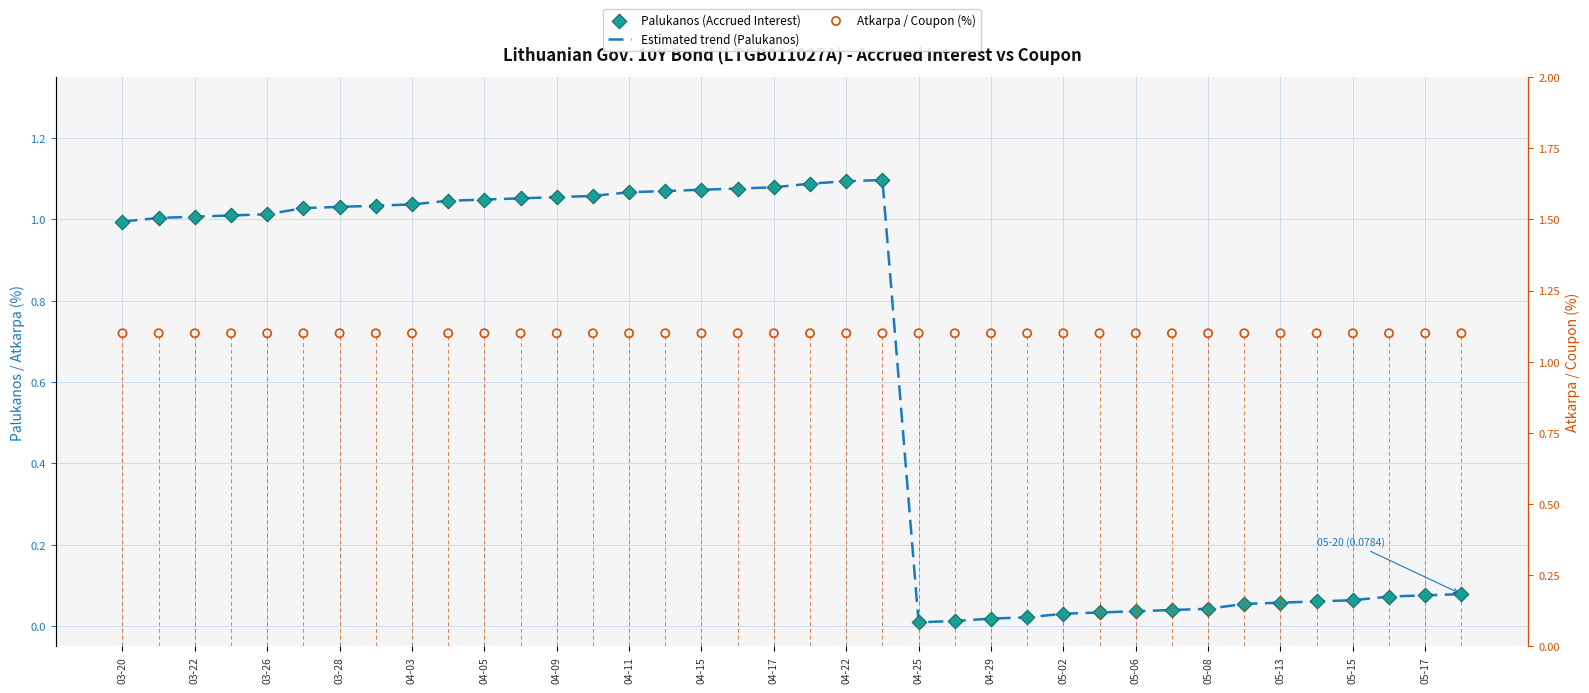

What are all the series names shown in the legend?

Estimated trend (Palukanos), Palukanos (Accrued Interest), Atkarpa / Coupon (%)